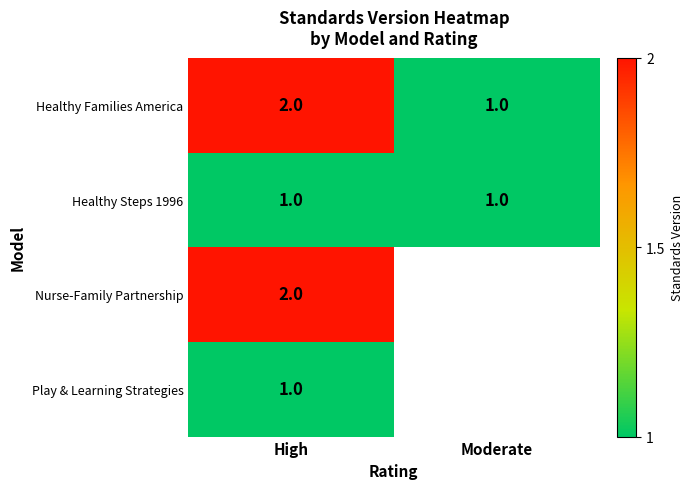

The row_1 series shows 0.3 at High. True or false?

False